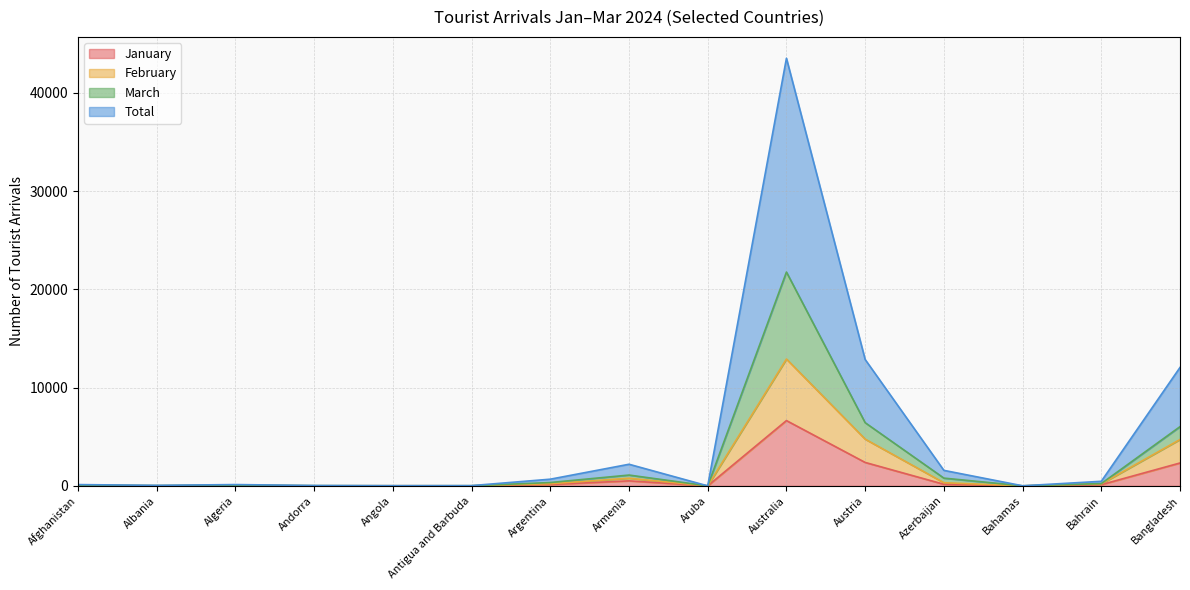

Which series changed the most between Aruba and Azerbaijan?

Total